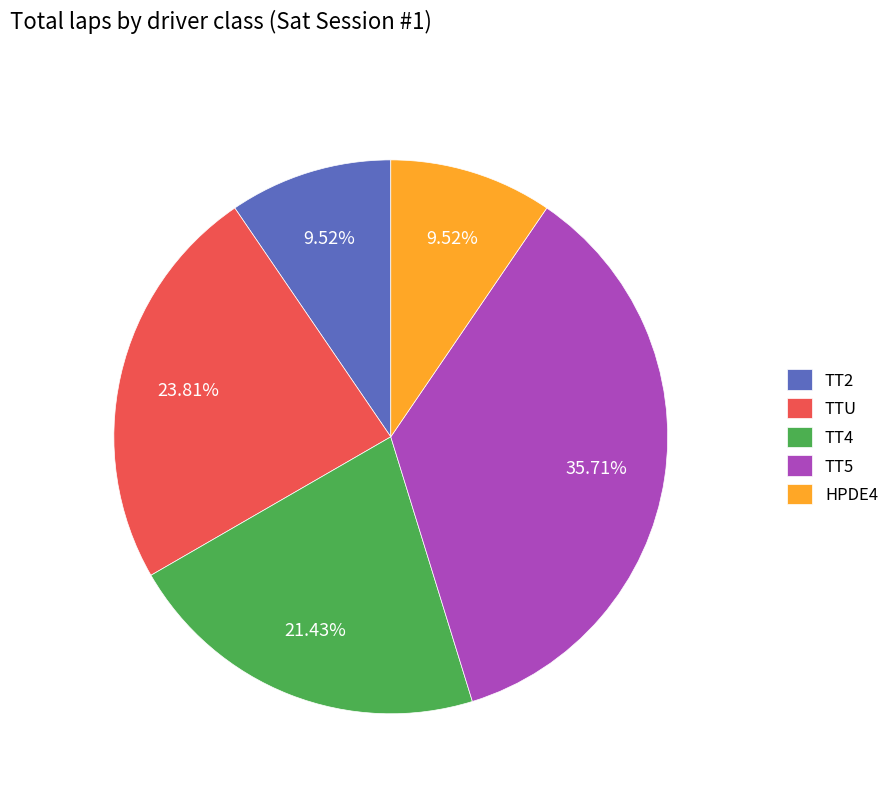

To the nearest percent, what is the average slice percentage?

20%